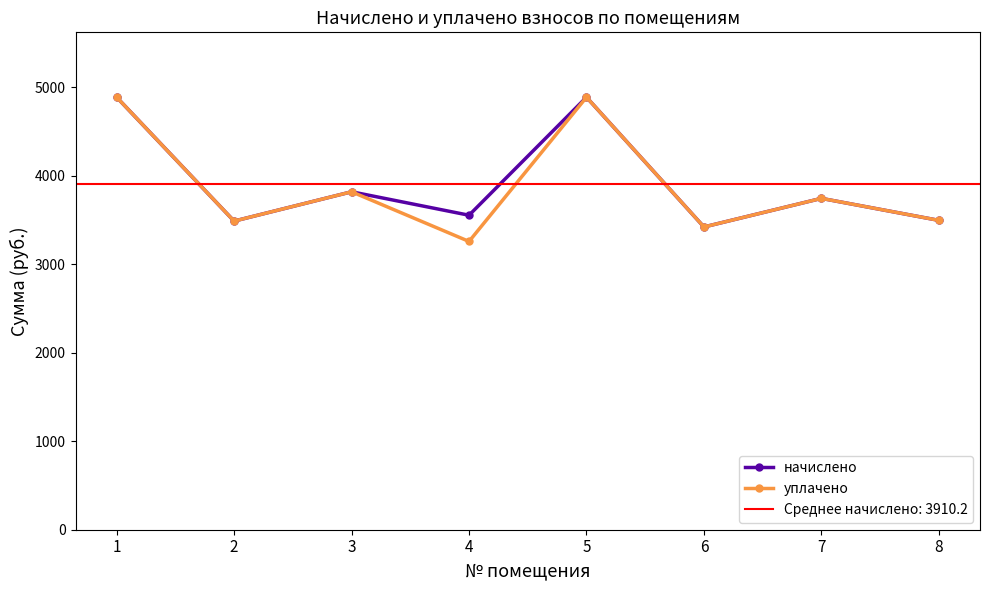

Rank the series by their maximum value, from lowest to highest.

начислено, уплачено